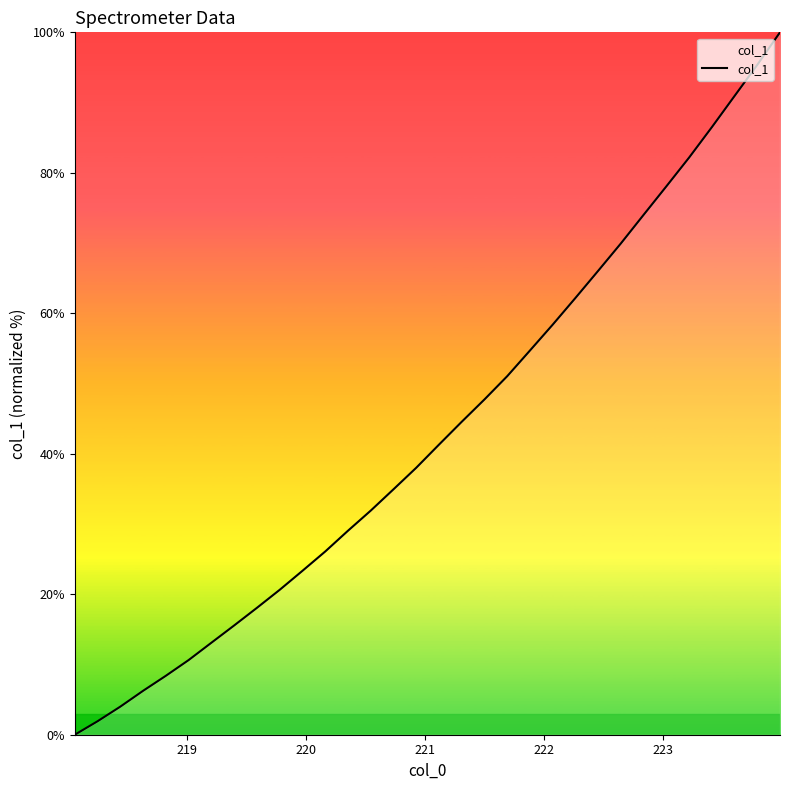

What is the difference between the maximum and minimum values?

100.0